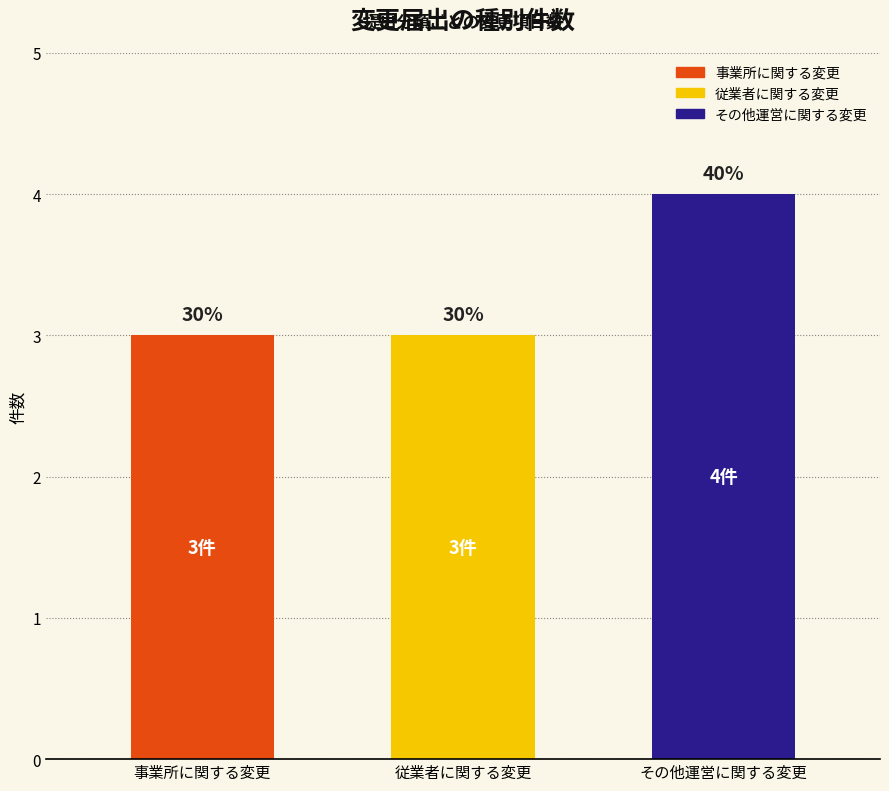

List the labels in order of value, smallest first.

事業所に関する変更, 従業者に関する変更, その他運営に関する変更